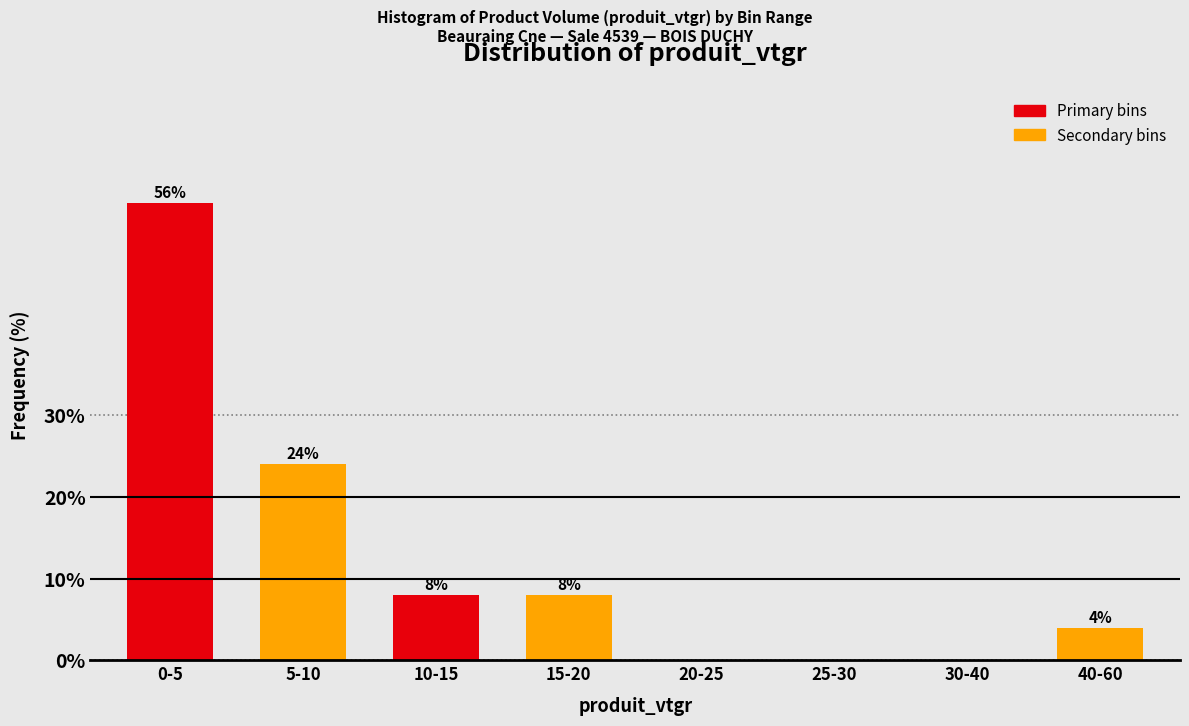

At which label is the value closest to 28?

5-10